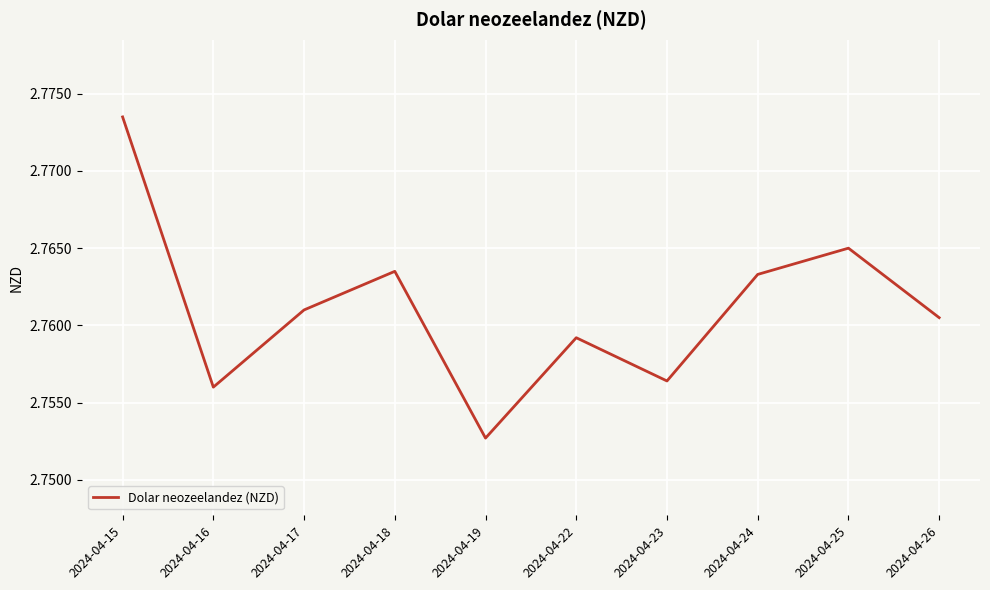

The chart shows a value of 3.8 at 2024-04-17. True or false?

False